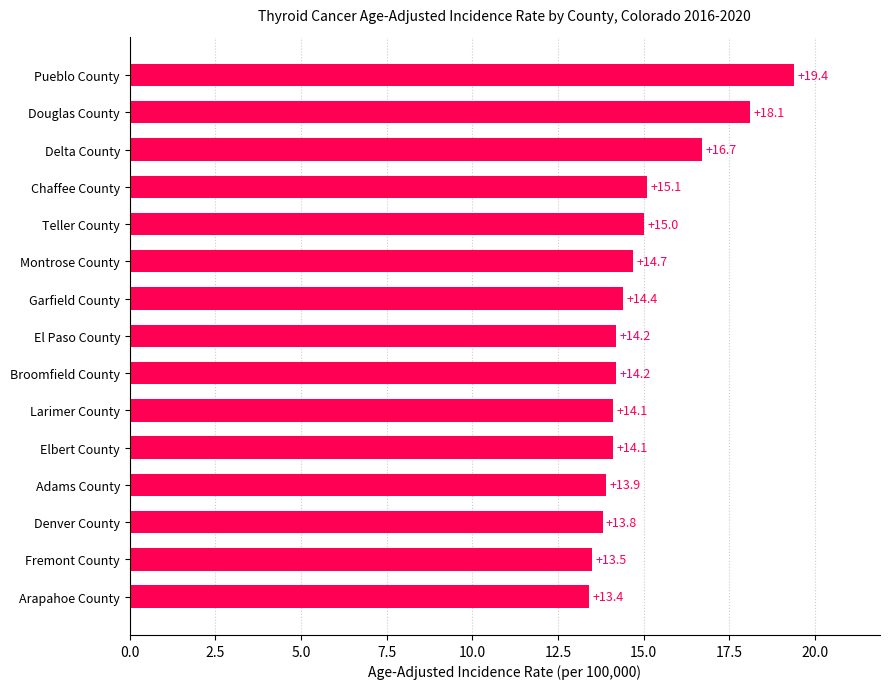

Reading bottom to top, what are all the values shown in this chart?

Arapahoe County=13.4	Fremont County=13.5	Denver County=13.8	Adams County=13.9	Elbert County=14.1	Larimer County=14.1	Broomfield County=14.2	El Paso County=14.2	Garfield County=14.4	Montrose County=14.7	Teller County=15.0	Chaffee County=15.1	Delta County=16.7	Douglas County=18.1	Pueblo County=19.4